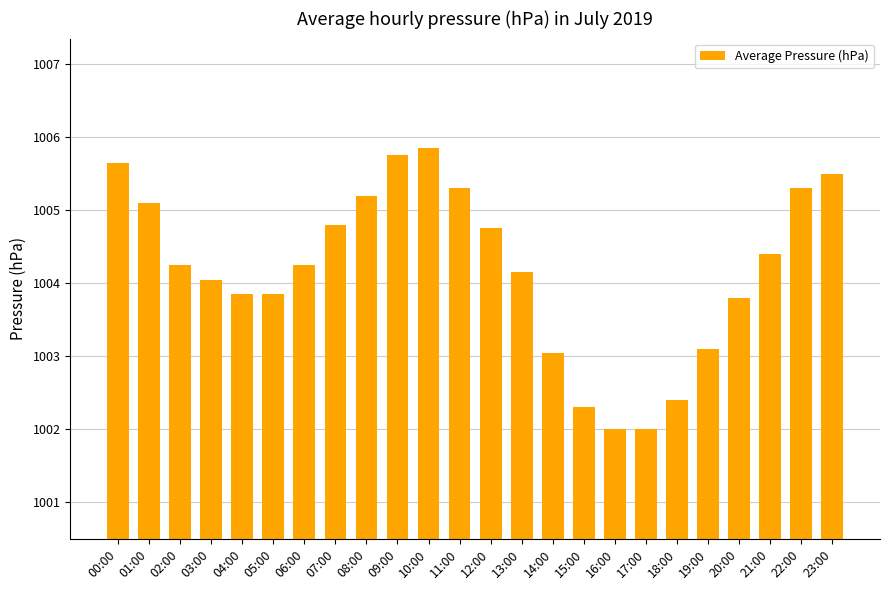

What is the change in value from 17:00 to 19:00?

+1.1